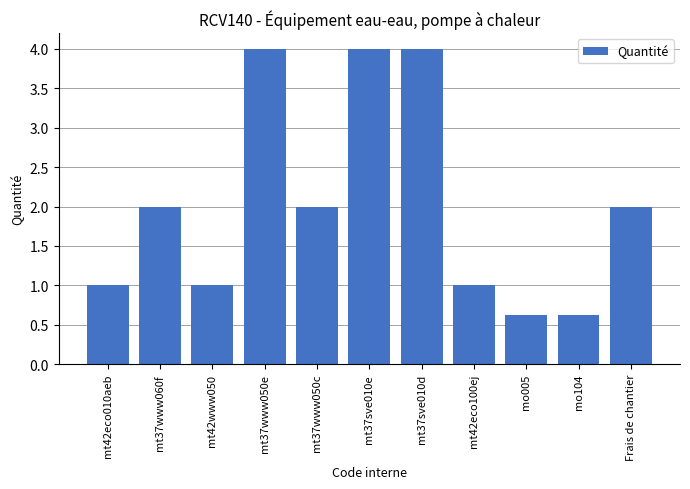

What is the change in value from mo104 to Frais de chantier?

+1.4